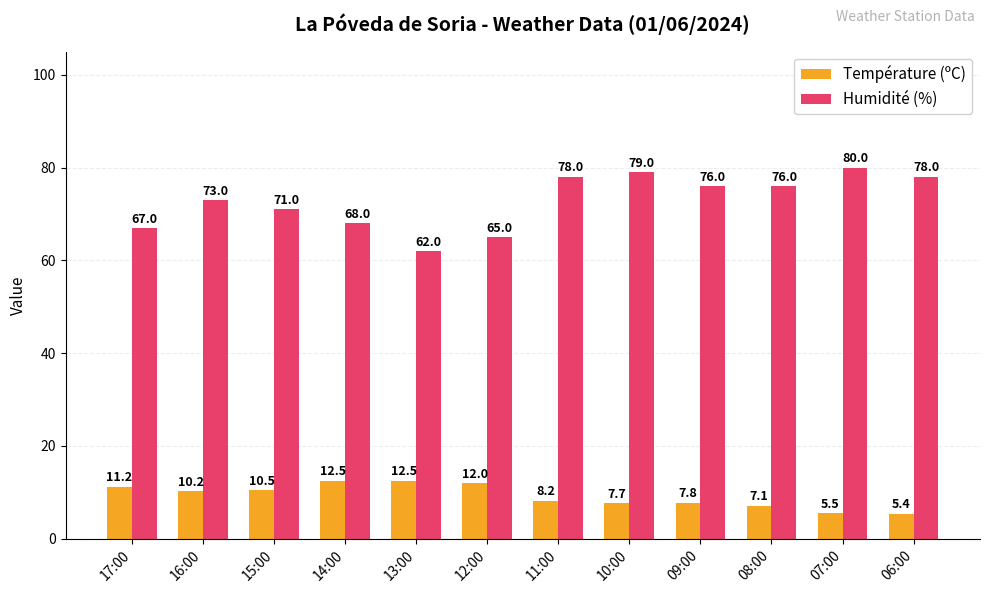

Where does the Température (ºC) series first go above 10?

17:00